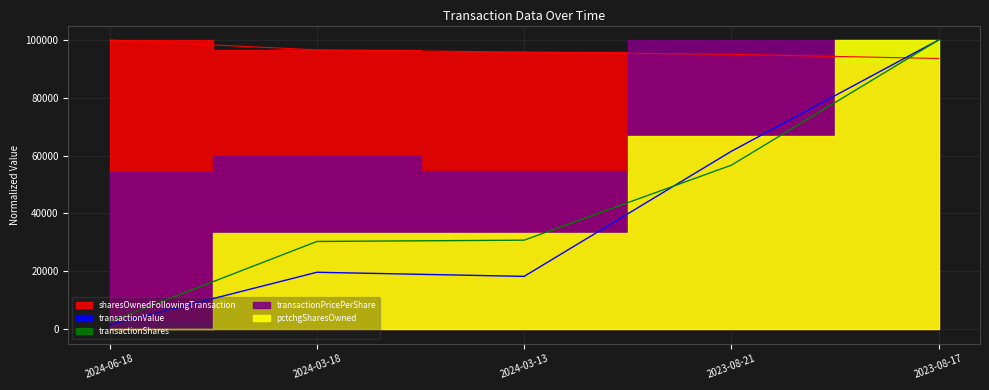

What is the highest value of the sharesOwnedFollowingTransaction series?

100000.0